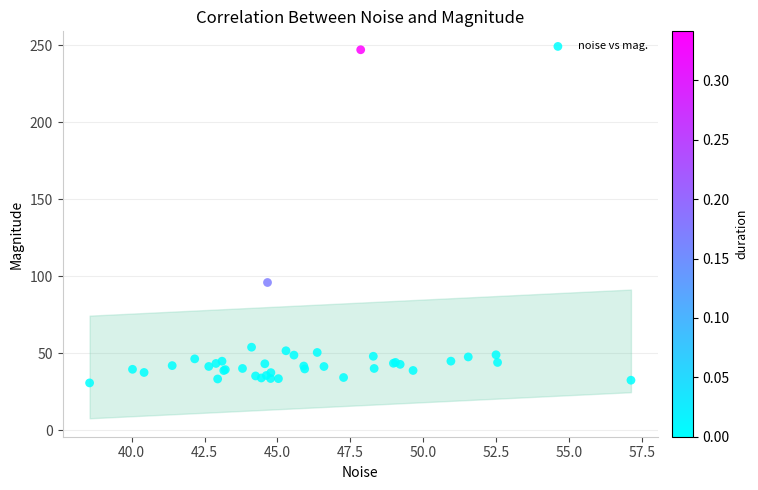

What Y value in the scatter plot is closest to 138?

95.9